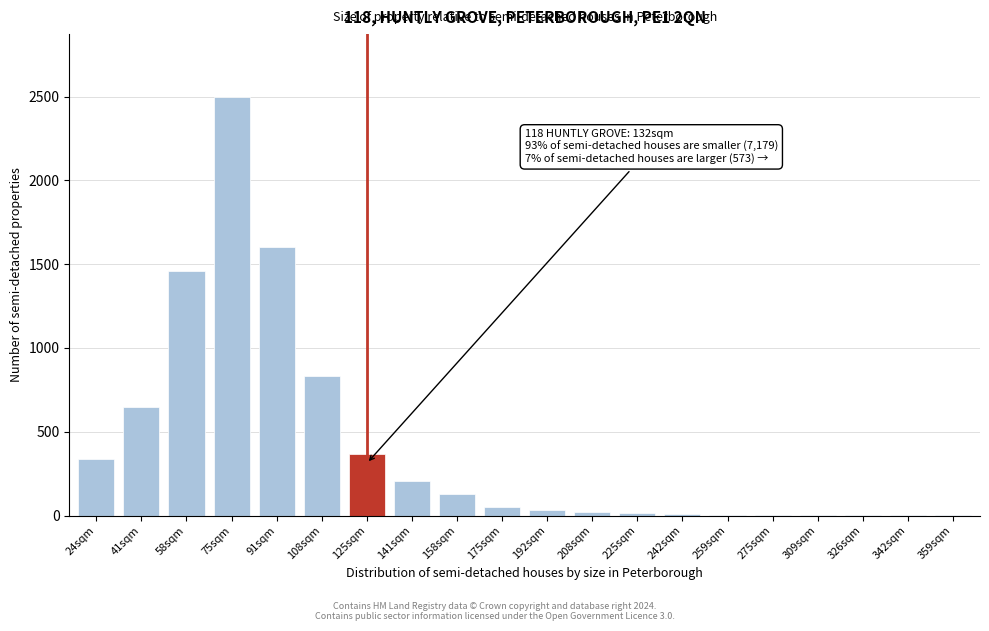

What is the sum of all values?

8232